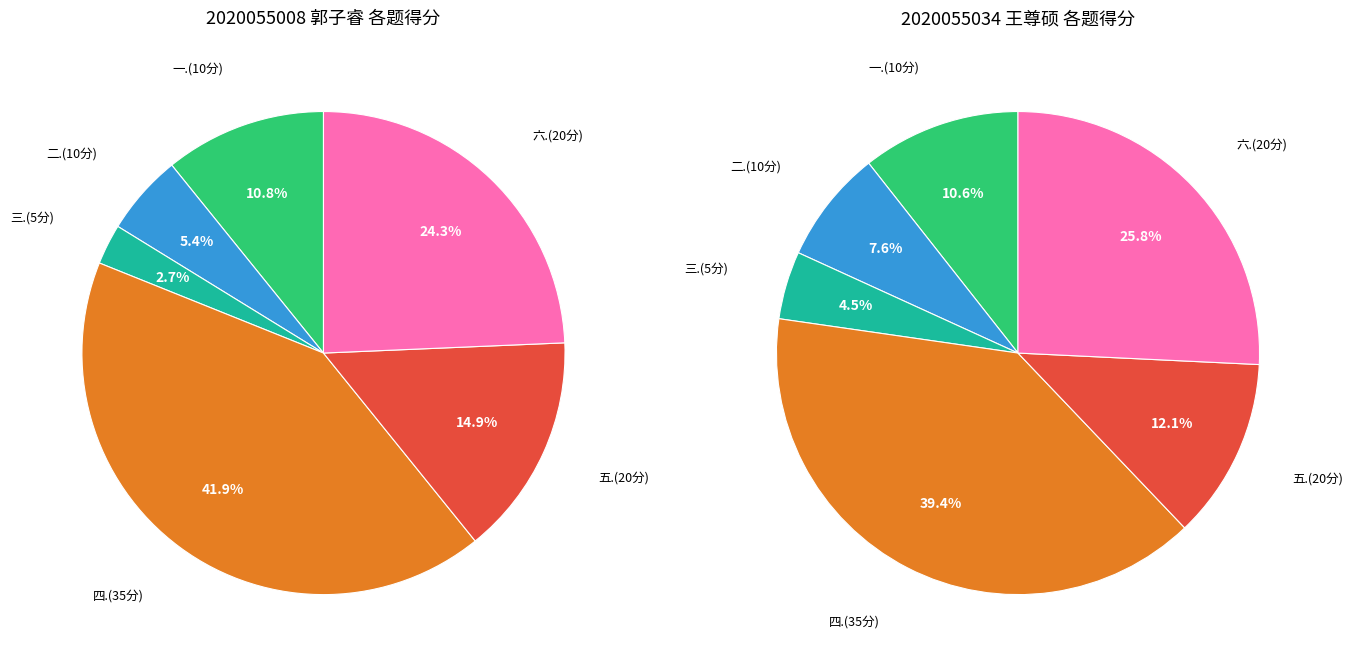

Count the number of slices in the pie.

12